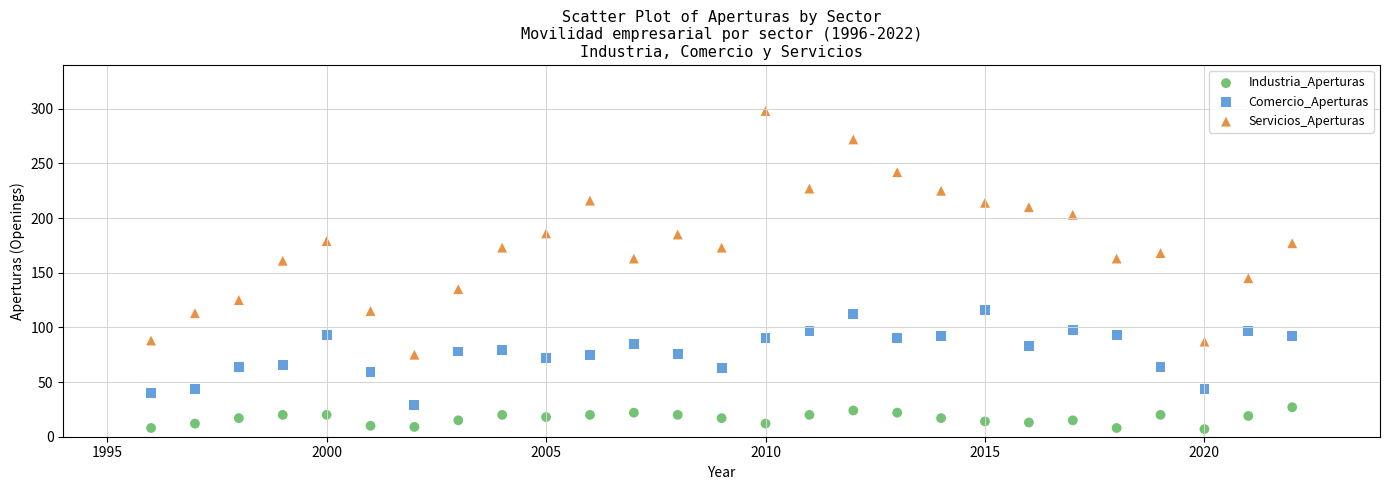

Which series has the widest spread of Y values?

Servicios_Aperturas